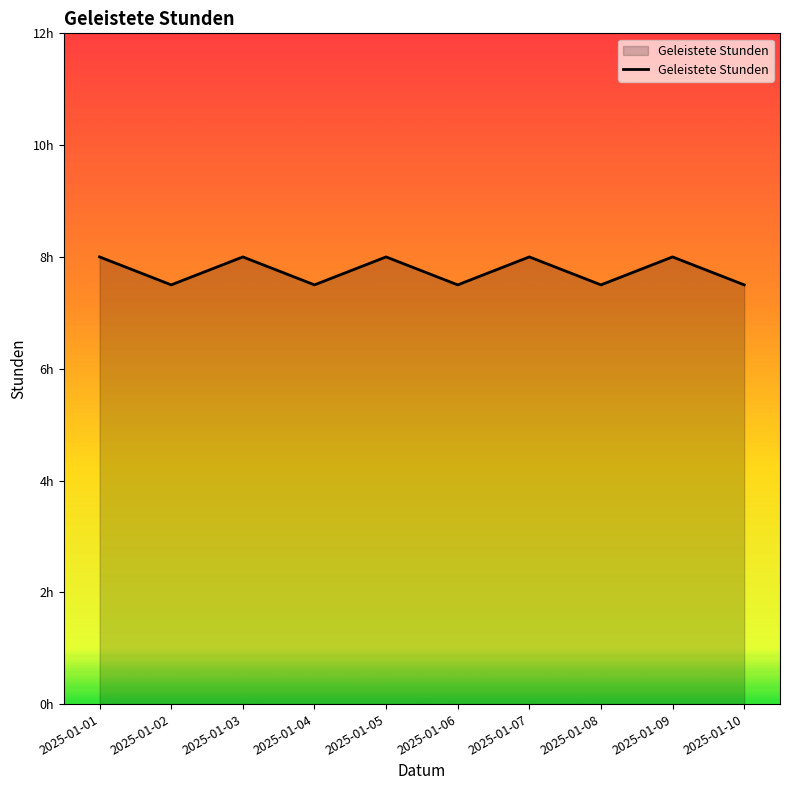

The value at 2025-01-07 is 13.1. True or false?

False